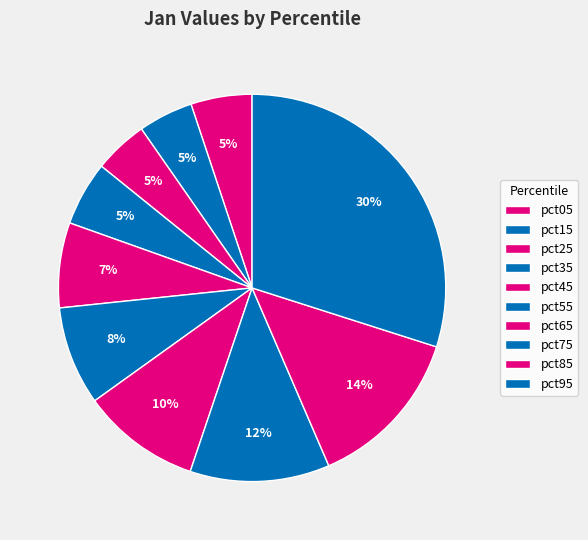

Do pct75 and pct35 together represent more than half of the pie?

No